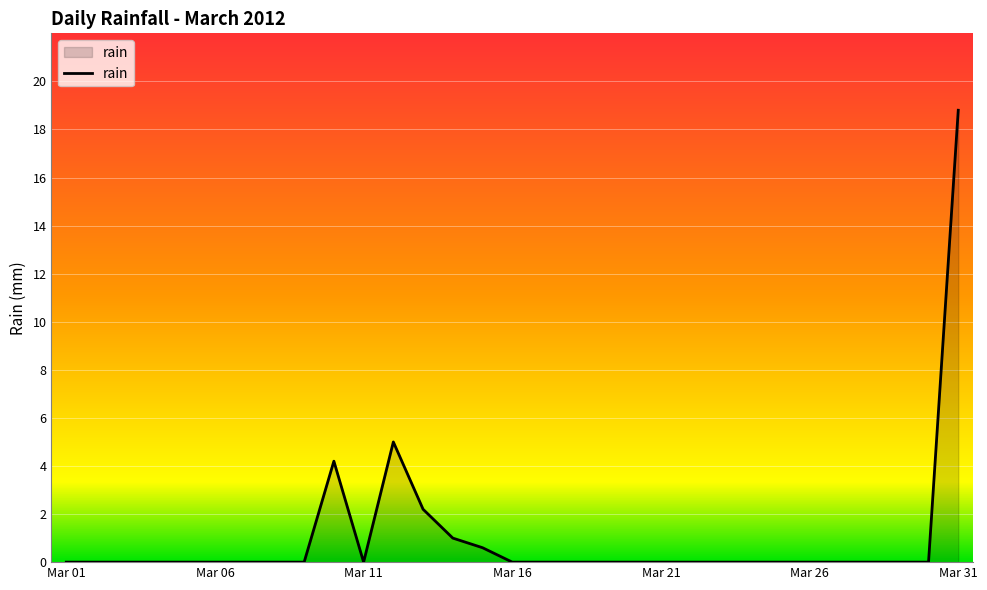

What is the greatest value displayed?

18.8